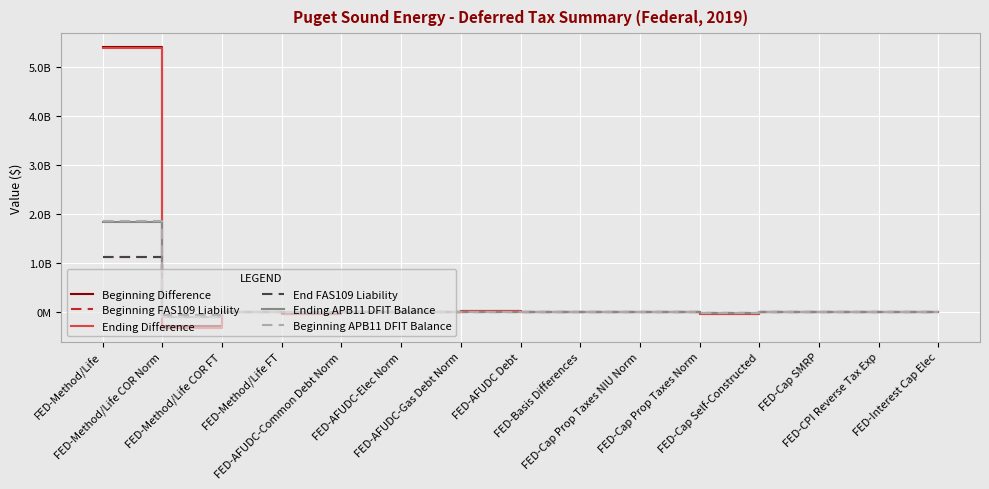

Is the value of Beginning APB11 DFIT Balance at FED-Method/Life FT greater than the value of Ending APB11 DFIT Balance at FED-Method/Life?

No